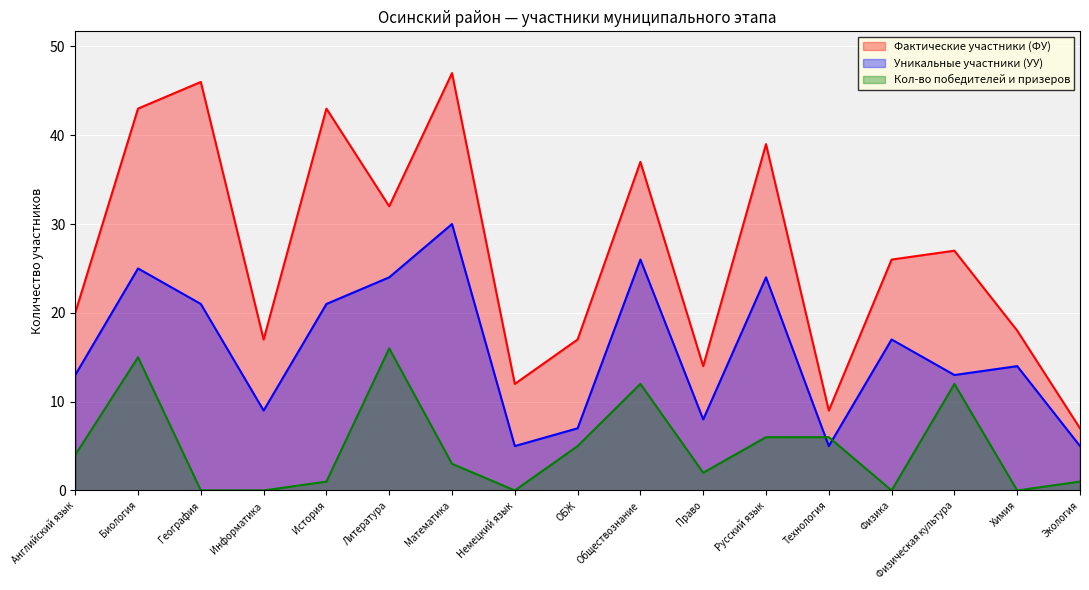

At how many categories does at least one series exceed 36?

6